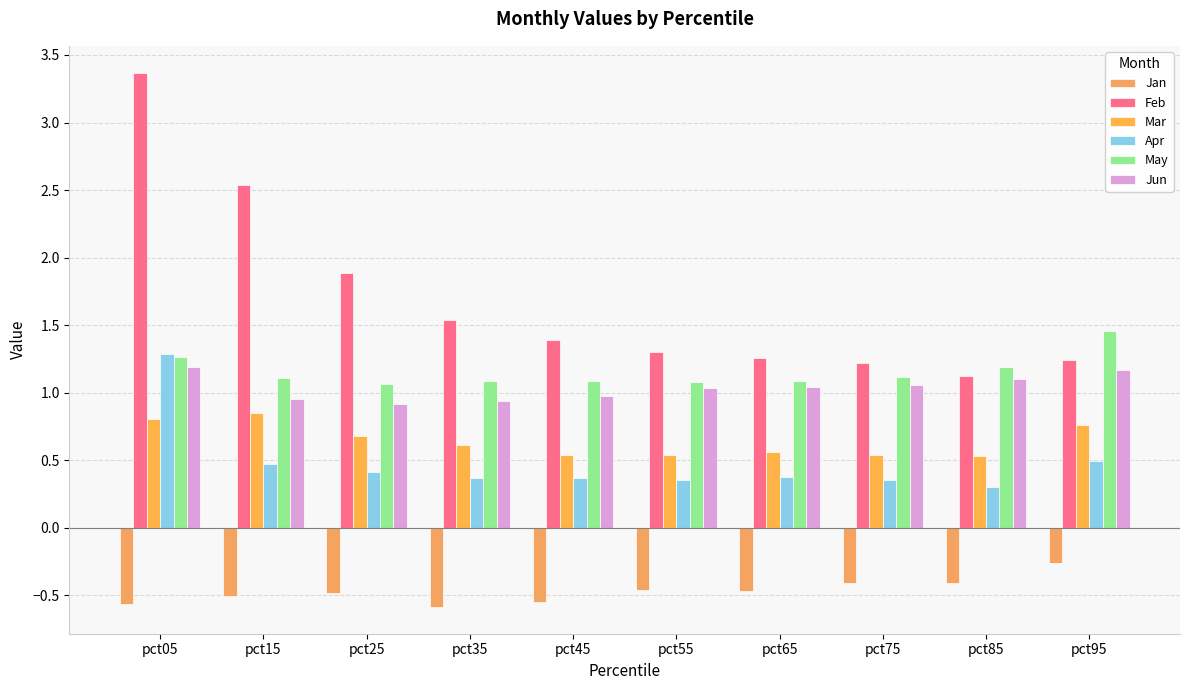

What is the value of the Feb bar at the 7th from the left?

1.3